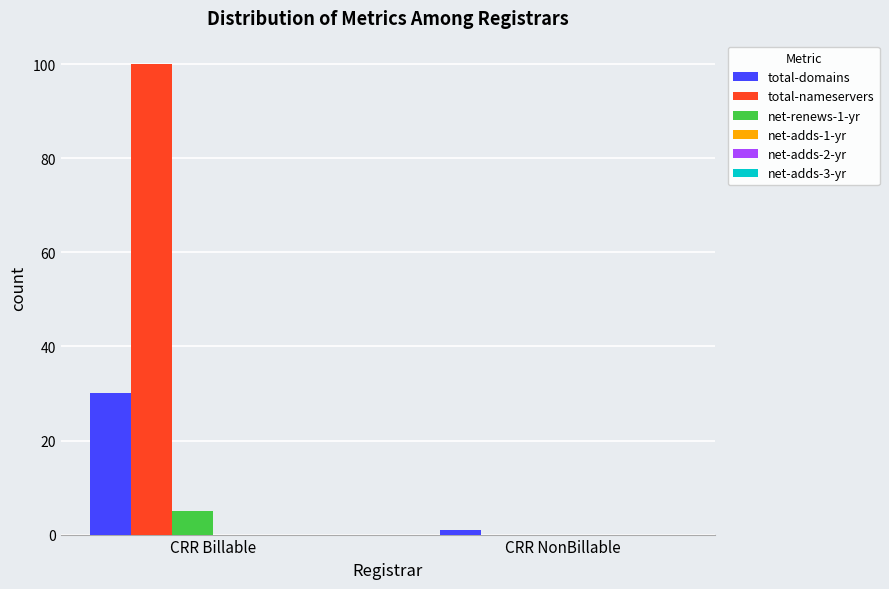

Which series has the largest total across all categories?

total-nameservers